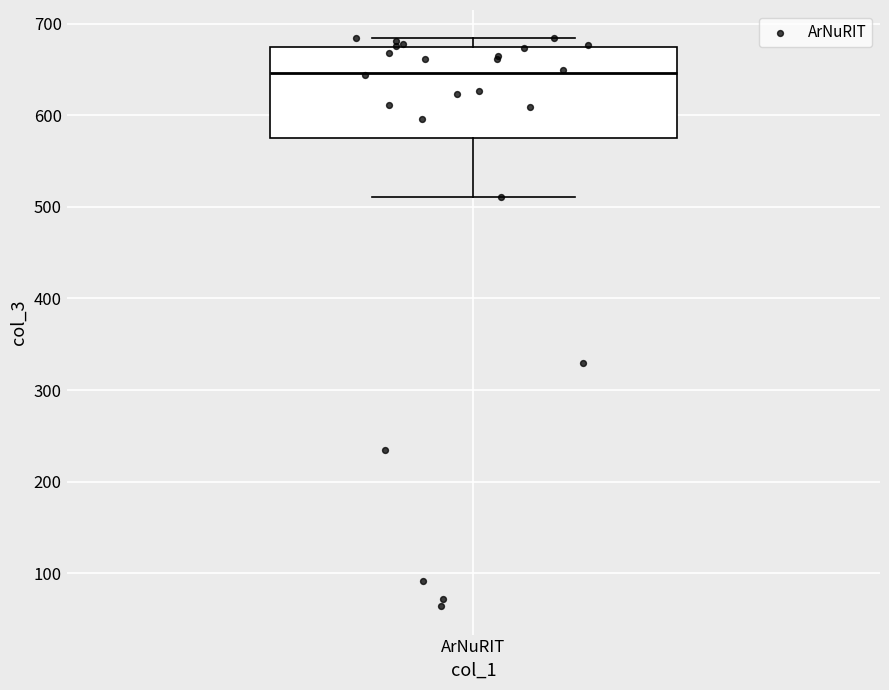

Transcribe this box plot: give where the median line is, the range the box spans, and where the two whiskers end, as read against the y-axis. The values are not printed on the chart, so give them approximately, as read against the axis.

median 650, box 570 to 670, whiskers 510 to 680